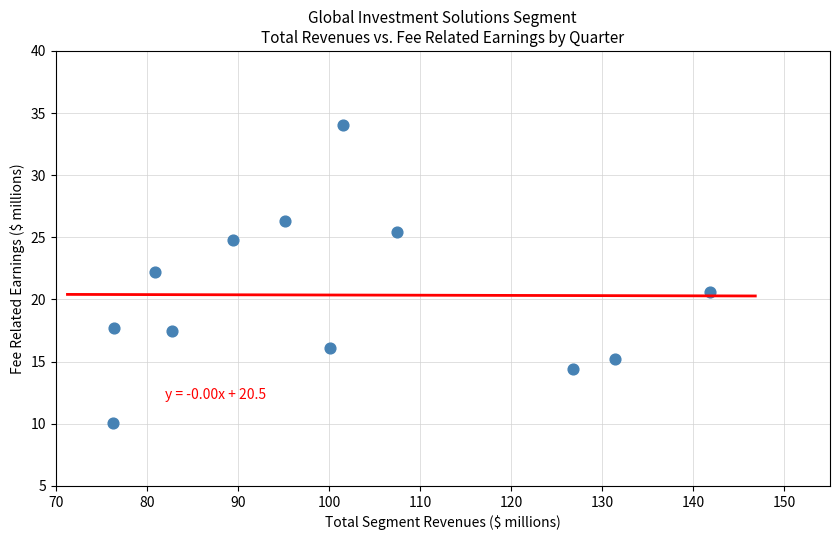

What is the range of X values (max minus min)?

65.5